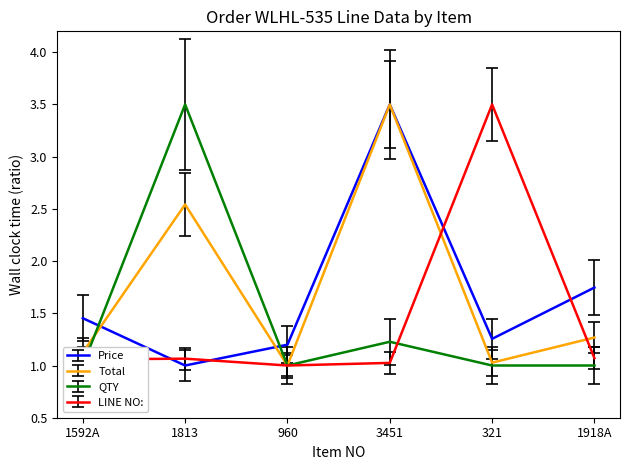

True or false: LINE NO: and Total cross at least once.

True